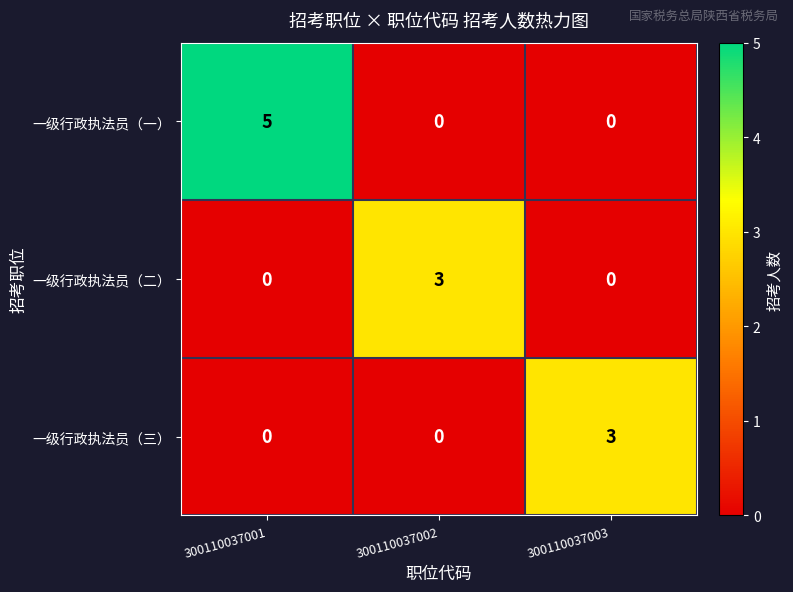

Which category has the highest value in the 一级行政执法员（一） series?

300110037001